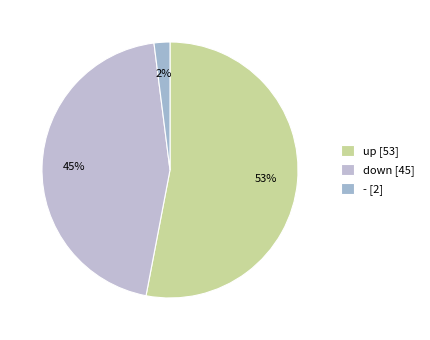

To the nearest percent, what is the combined percentage of - and up?

55%